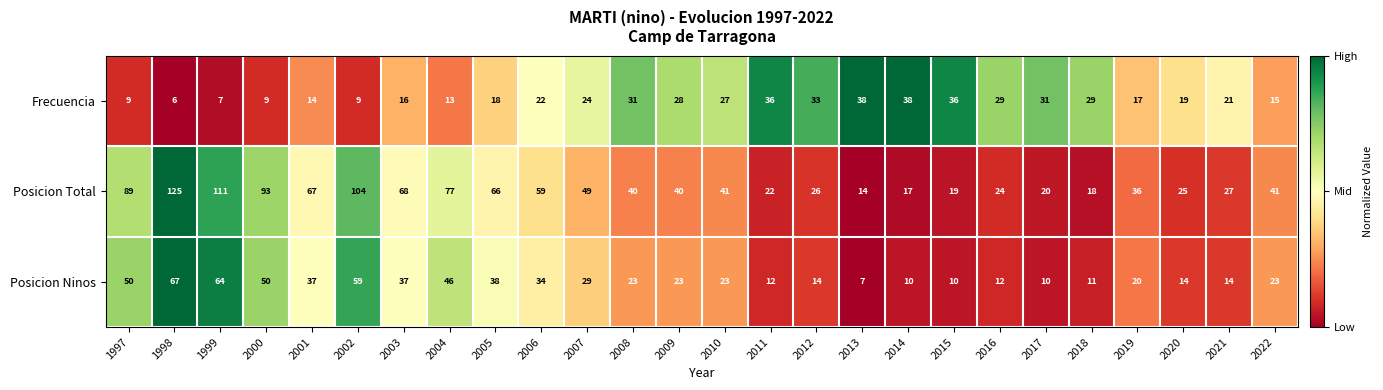

Where is Posicion Total nearest to the value 69?

2003